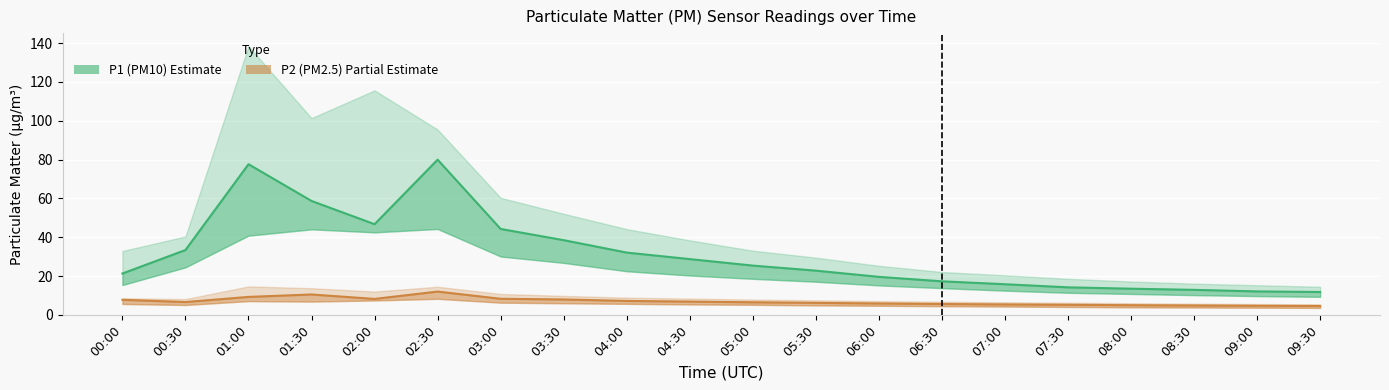

How many lines are shown in the chart?

2